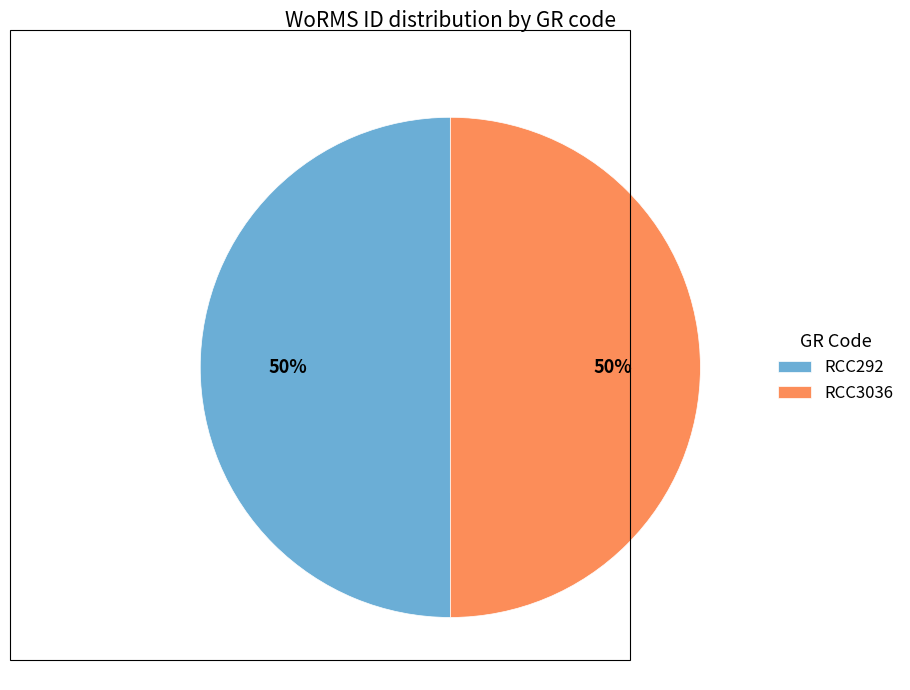

Is it true that RCC292 is 39% of the pie?

False